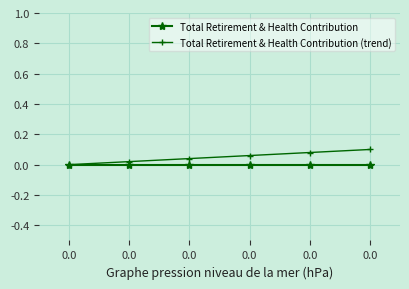

What are all the series names shown in the legend?

Total Retirement & Health Contribution, Total Retirement & Health Contribution (trend)